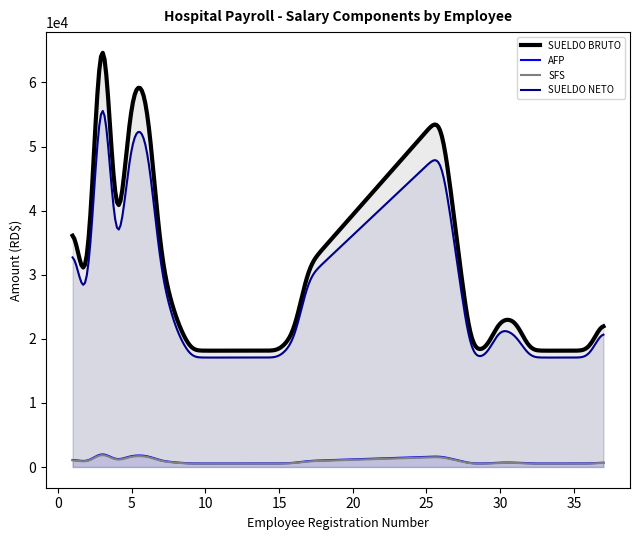

What position from the left is 2?

3